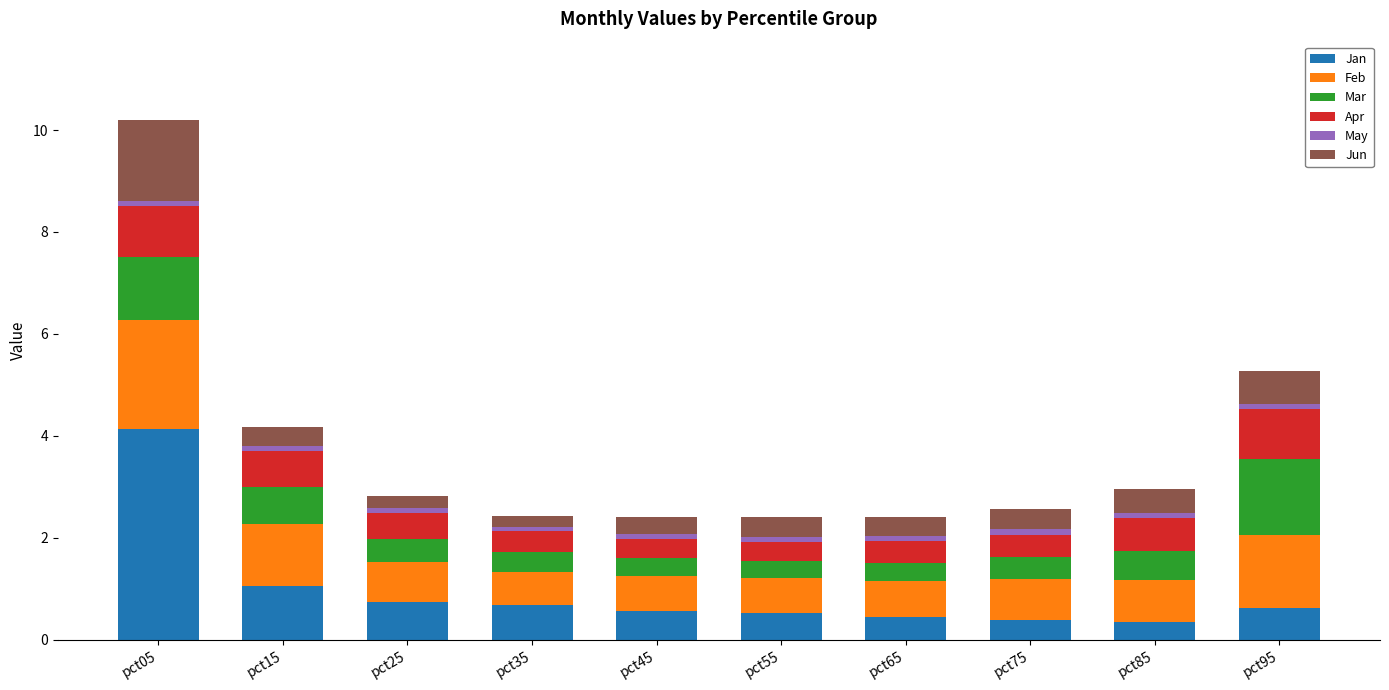

At which category is the sum across all series the highest?

pct05